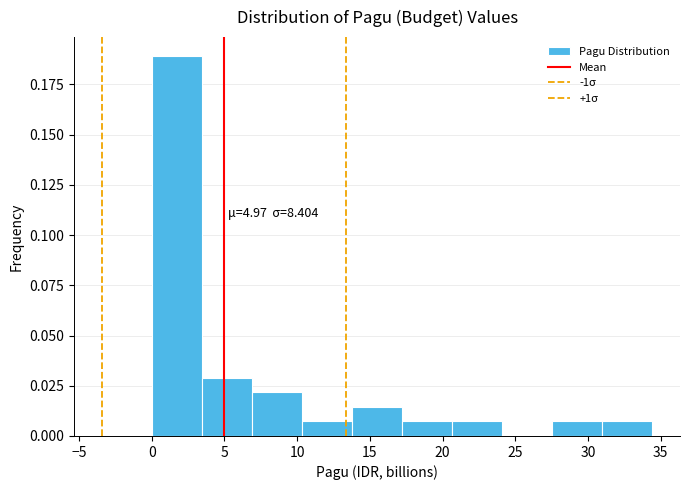

Over which range of the x-axis is the bar tallest?

0.0 to 3.5